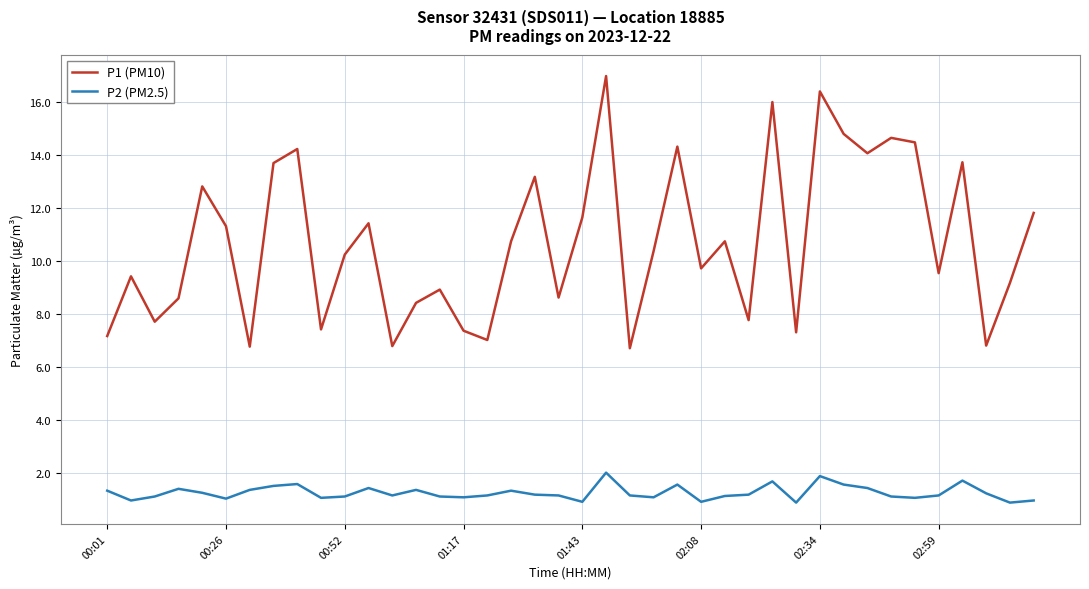

Which series has the largest total across all categories?

P1 (PM10)